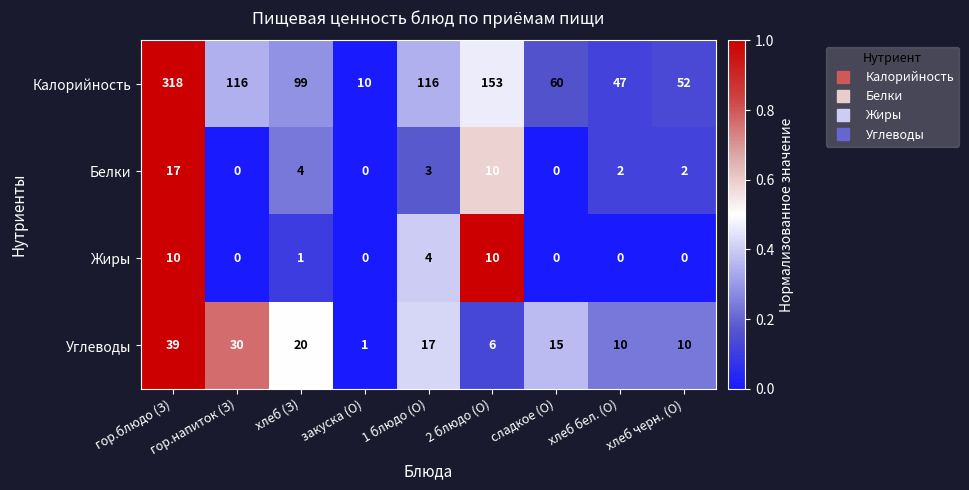

What is the difference between the maximum and second lowest values in the Жиры series?

10